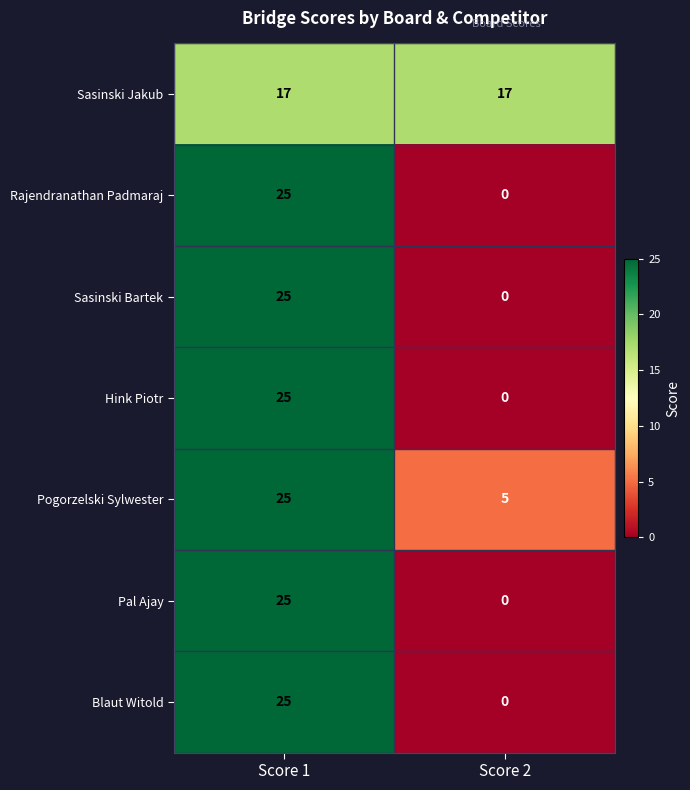

What is the sum of the Blaut Witold values at Score 2 and Score 1?

25